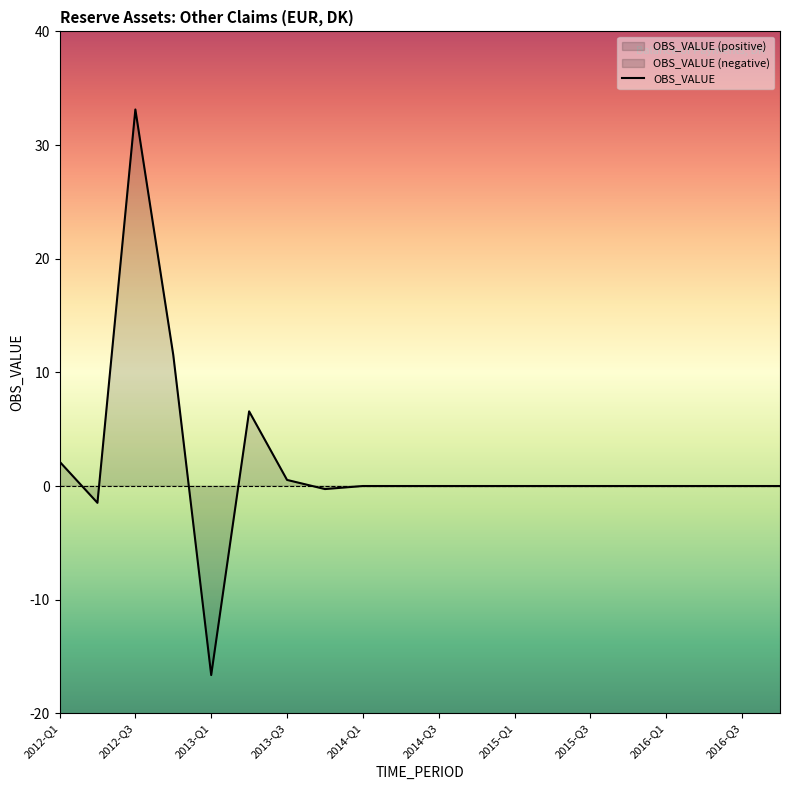

At which label does OBS_VALUE reach its minimum?

2013-Q1